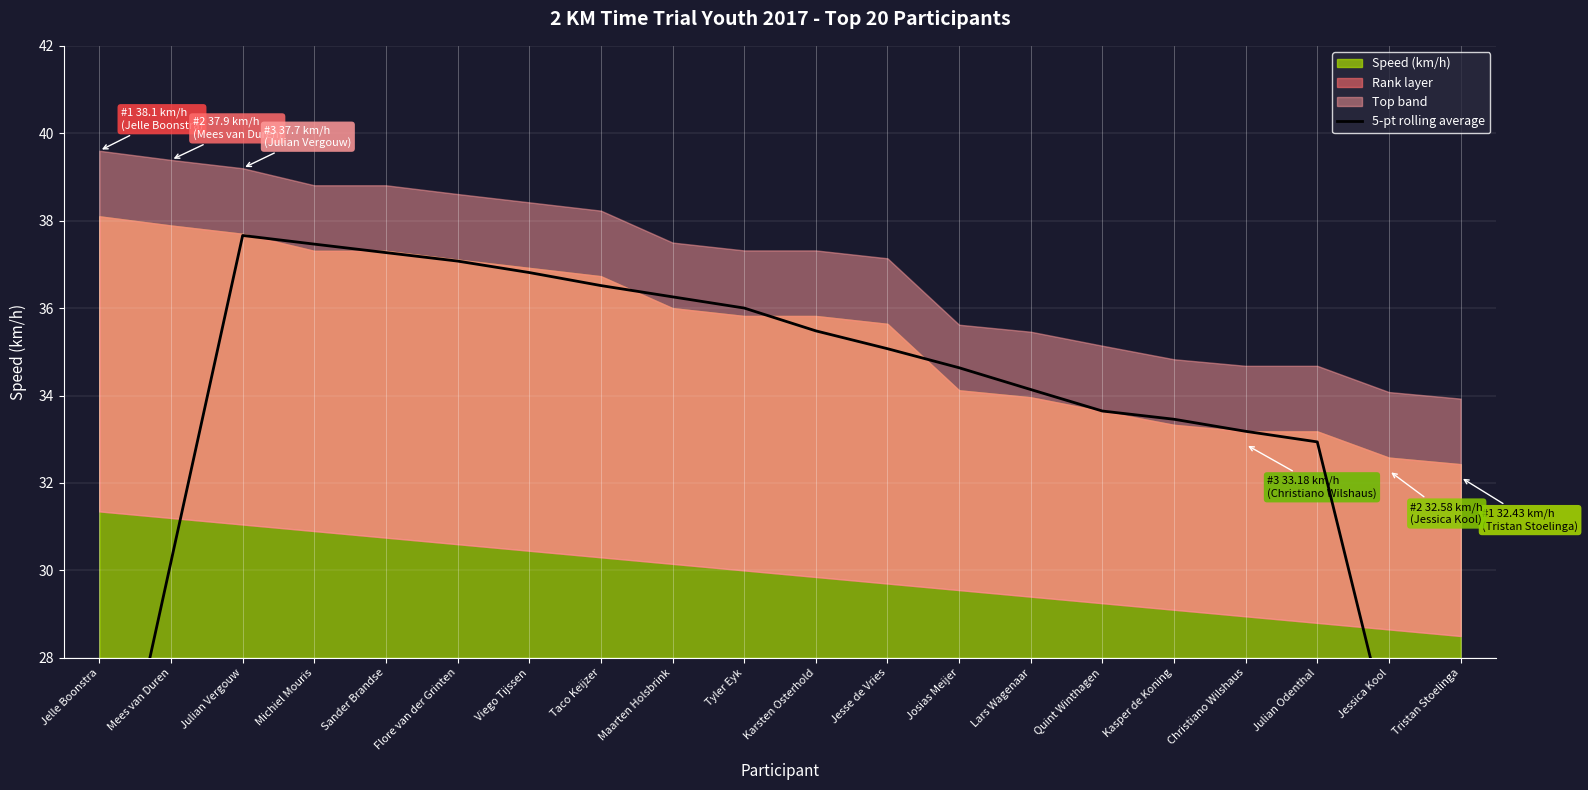

Is it true that the value at Tyler Eyk is 36.0?

True